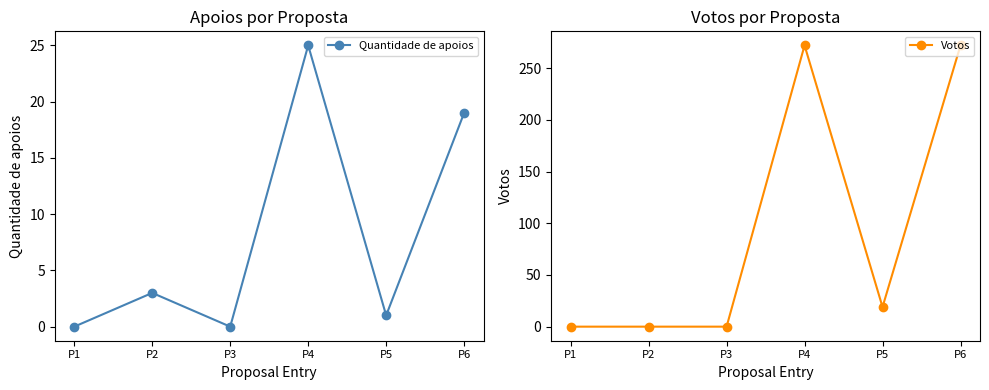

What is the difference between the second highest and minimum values in the Quantidade de apoios series?

19